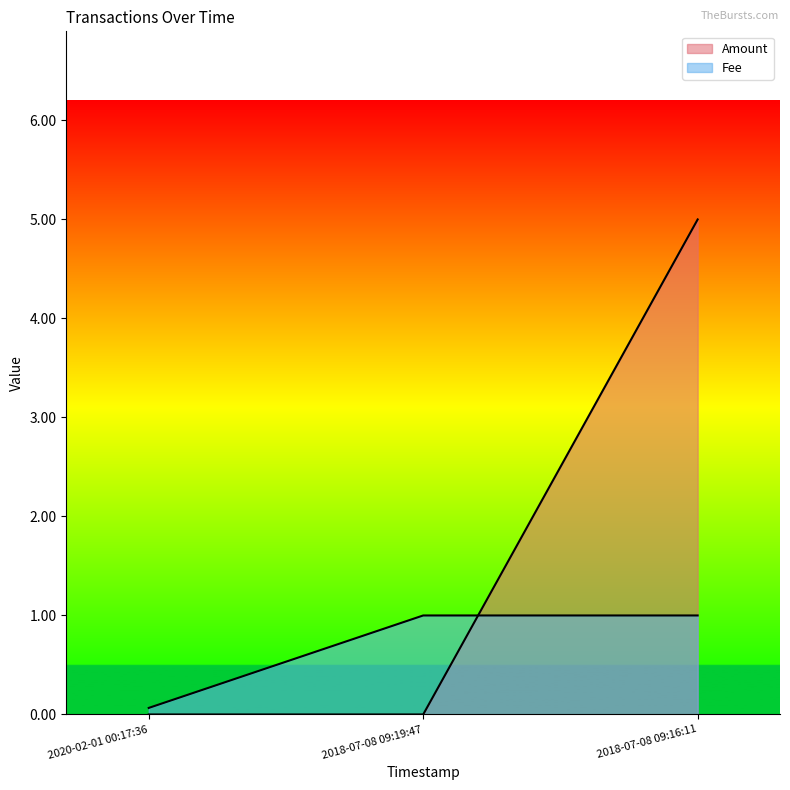

What is the average value of the Fee series?

0.7